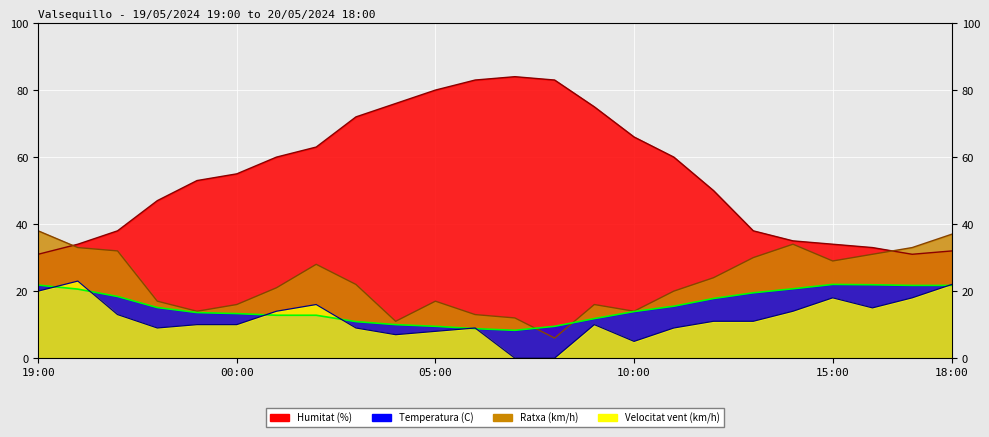

Which has a higher value, 20:00 or 07:00?

20:00